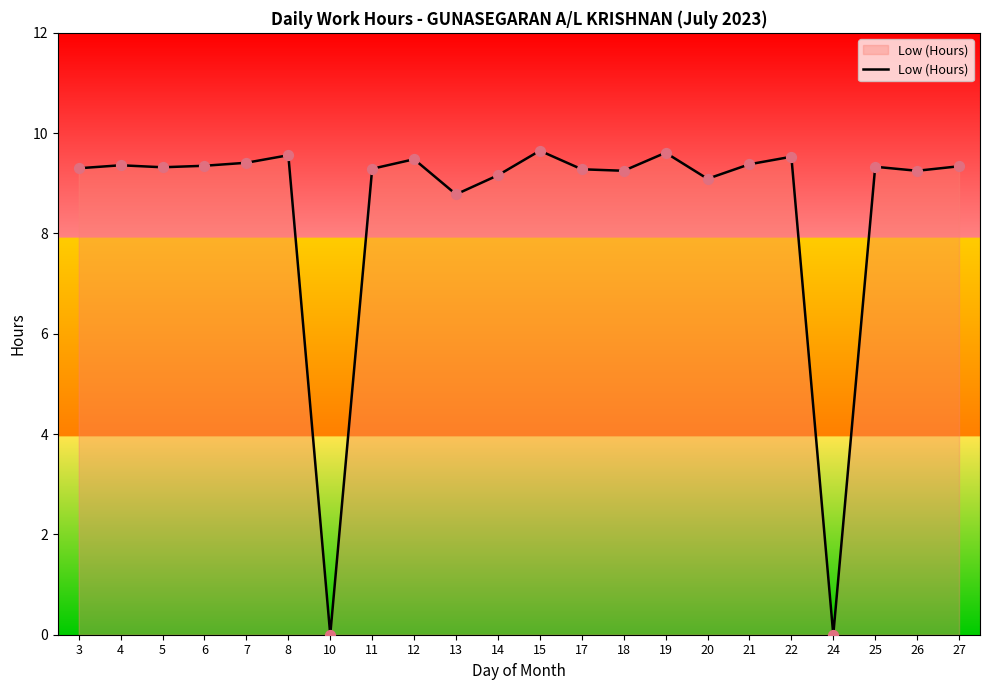

What is the change in value from 8 to 15?

+0.1